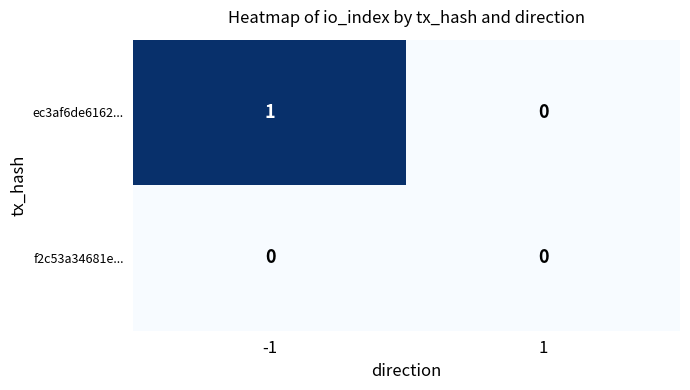

List the series in order of their peak value, lowest first.

f2c53a34681e..., ec3af6de6162...